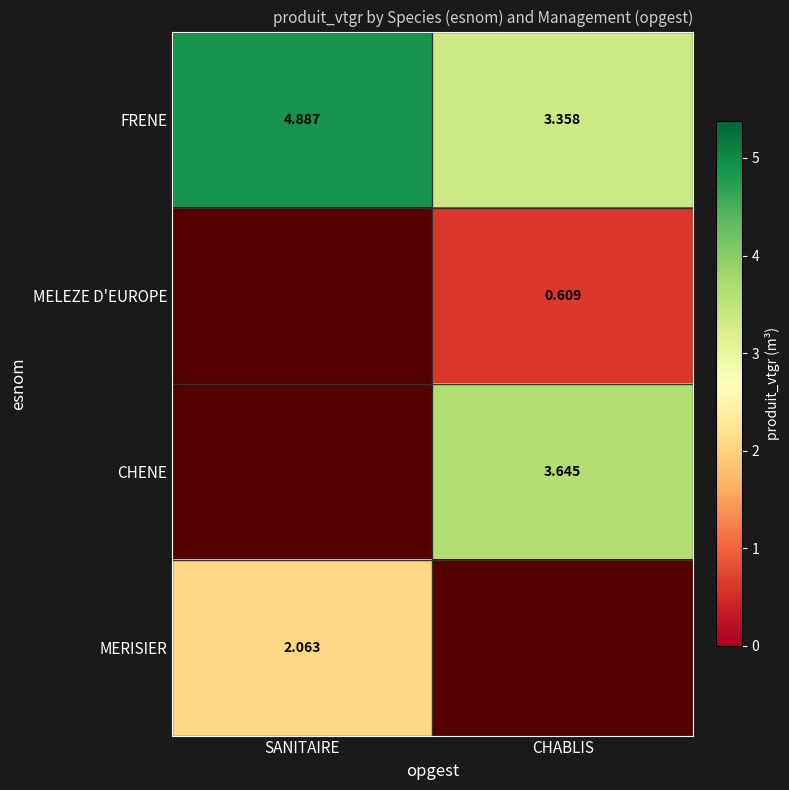

At which label is FRENE closest to 4?

CHABLIS